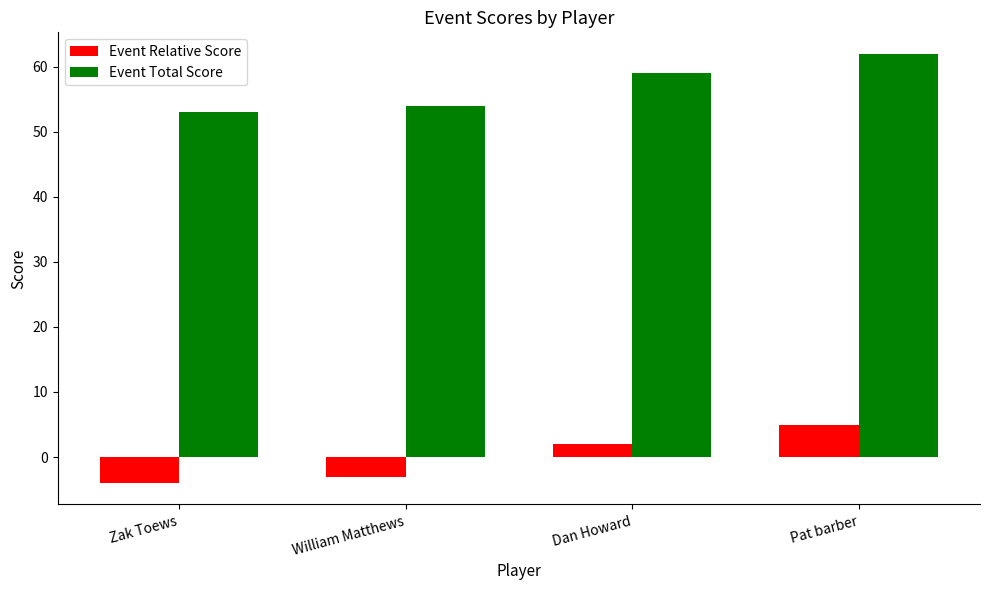

Rank the series by their maximum value, from highest to lowest.

Event Total Score, Event Relative Score